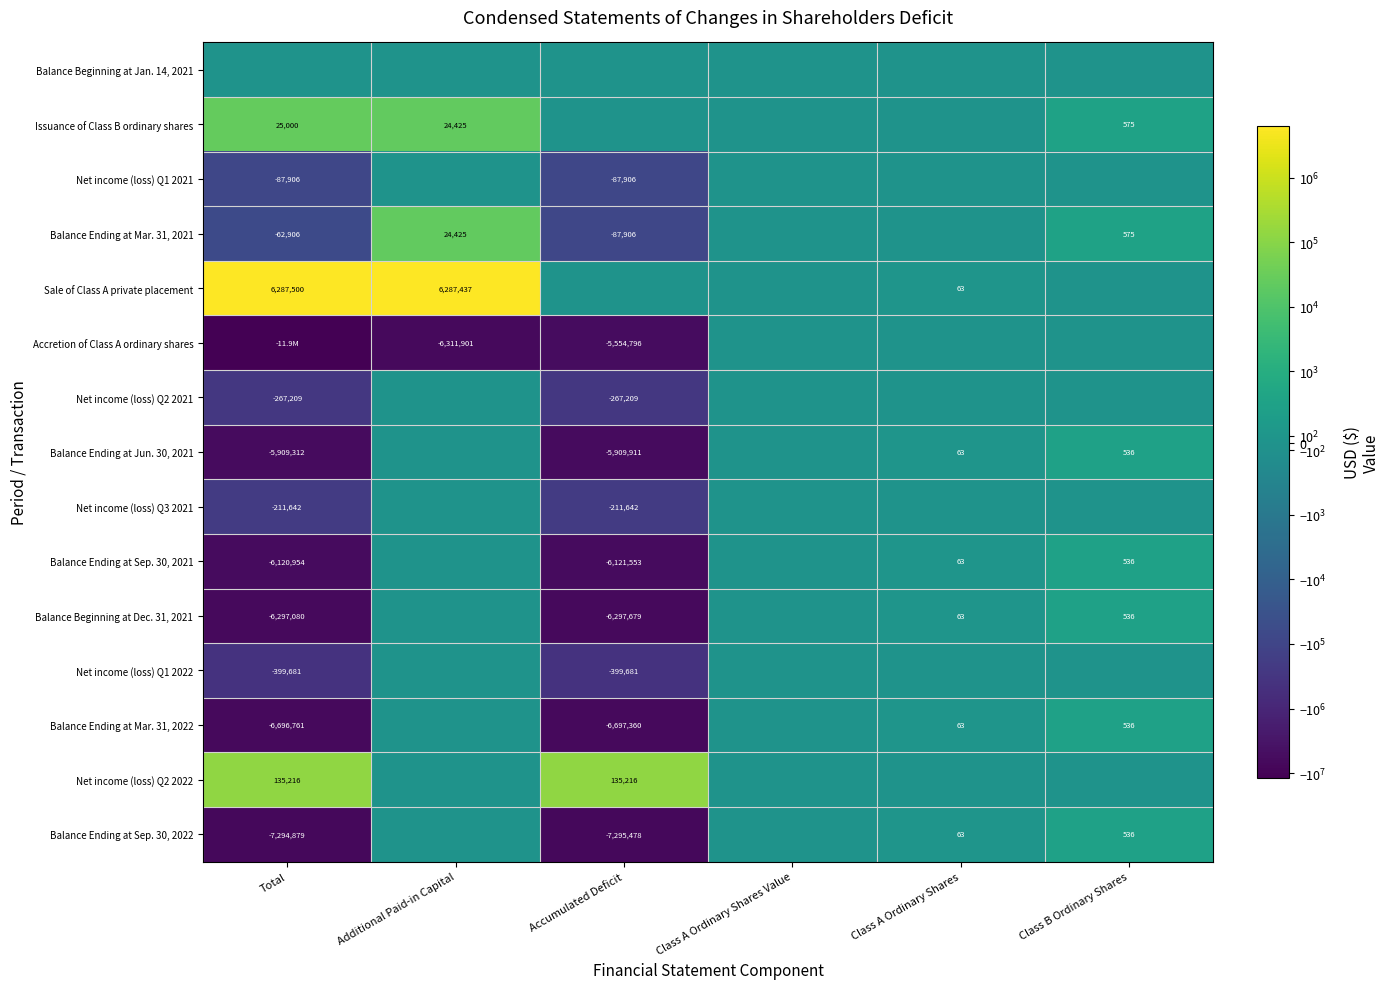

The Balance Ending at Jun. 30, 2021 series shows -9801338 at Total. True or false?

False